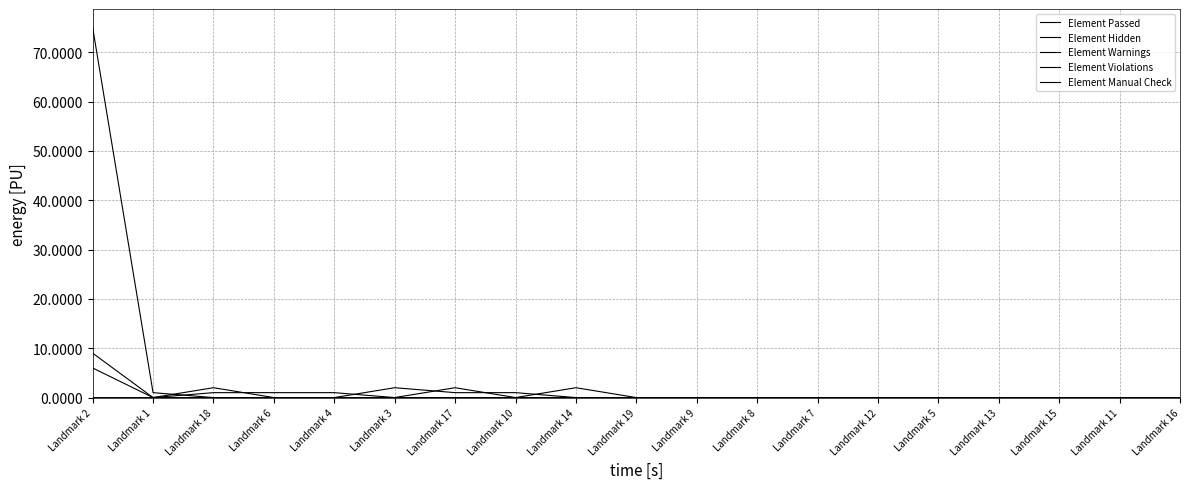

How many lines are shown in the chart?

5